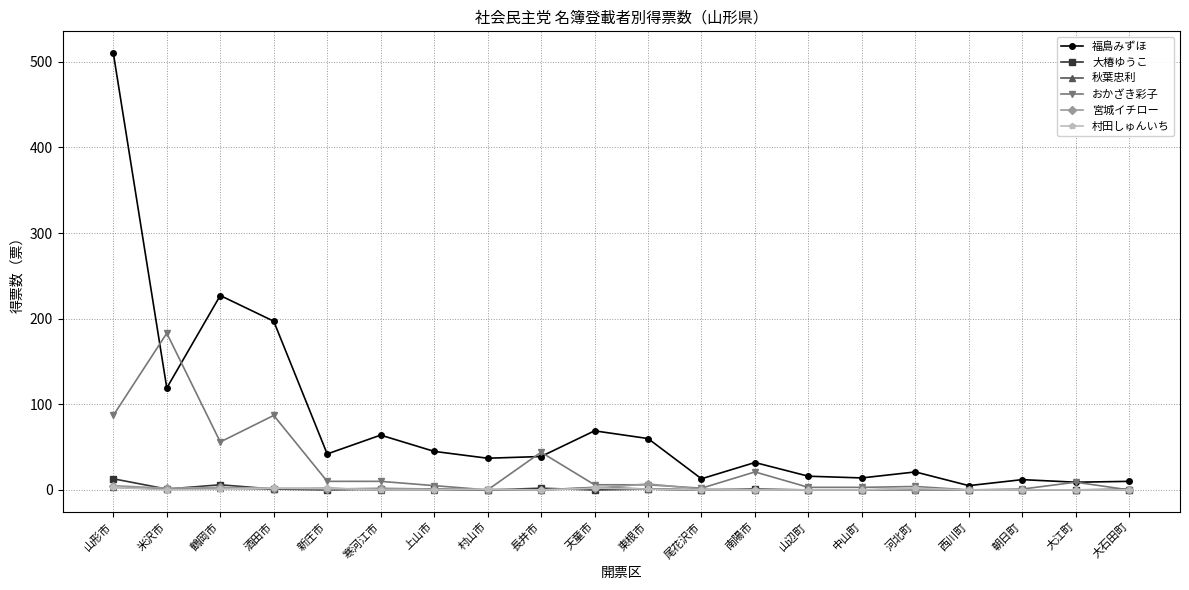

True or false: 福島みずほ has more than 2 points higher than both neighbors.

True